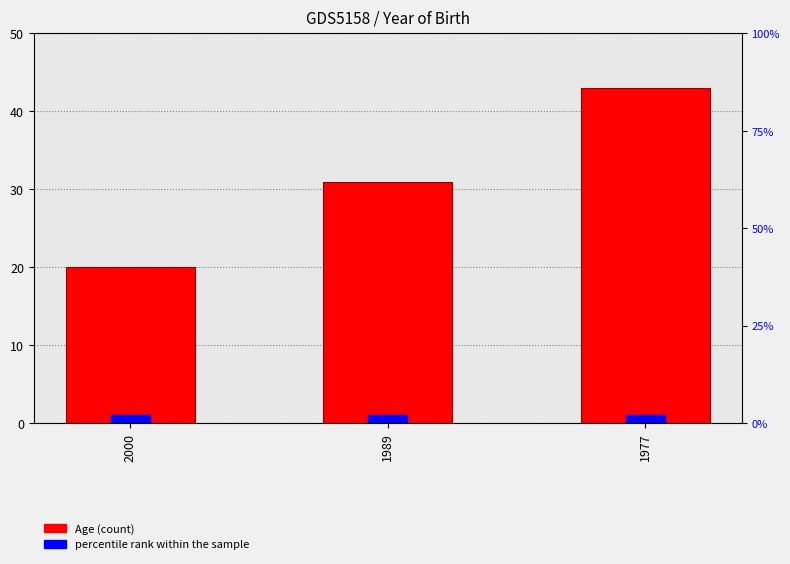

What is the average value?

31